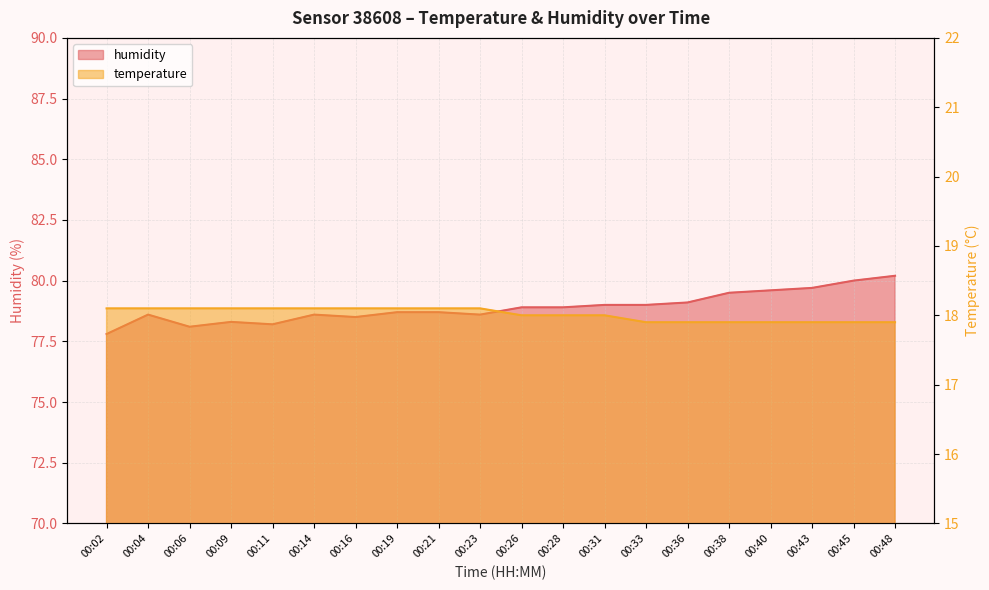

Reading left to right, what are all the values shown in this chart?

temperature: 00:02=18.1	00:04=18.1	00:06=18.1	00:09=18.1	00:11=18.1	00:14=18.1	00:16=18.1	00:19=18.1	00:21=18.1	00:23=18.1	00:26=18.0	00:28=18.0	00:31=18.0	00:33=17.9	00:36=17.9	00:38=17.9	00:40=17.9	00:43=17.9	00:45=17.9	00:48=17.9
humidity: 00:02=77.8	00:04=78.6	00:06=78.1	00:09=78.3	00:11=78.2	00:14=78.6	00:16=78.5	00:19=78.7	00:21=78.7	00:23=78.6	00:26=78.9	00:28=78.9	00:31=79.0	00:33=79.0	00:36=79.1	00:38=79.5	00:40=79.6	00:43=79.7	00:45=80.0	00:48=80.2